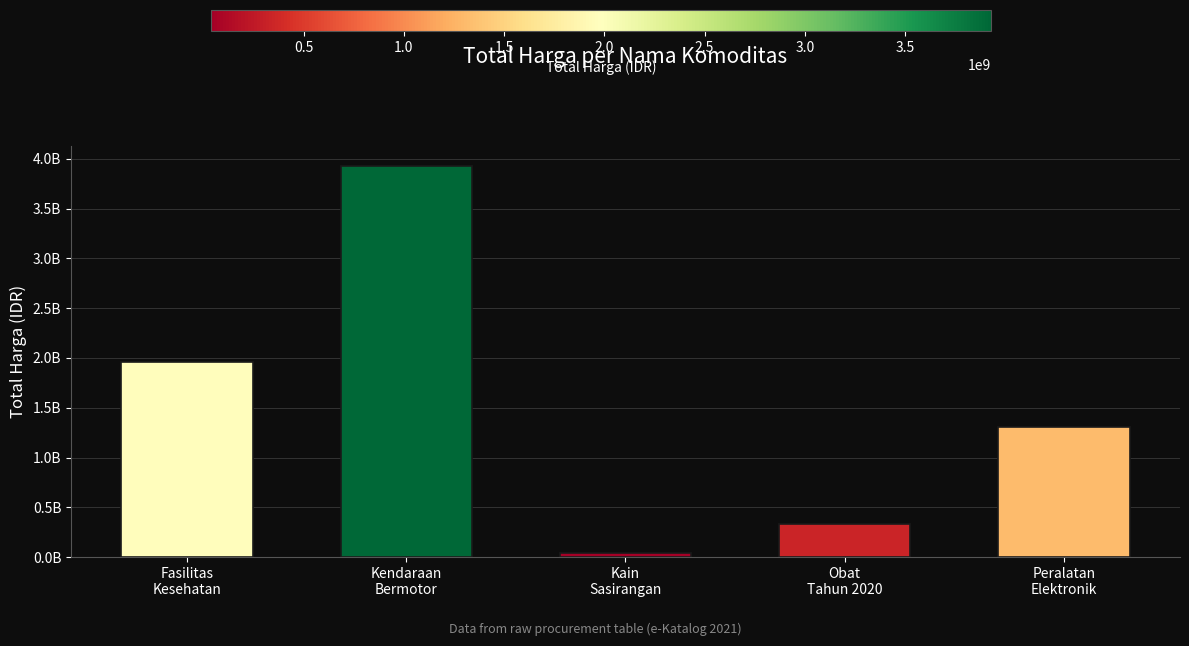

Does the chart contain any negative values?

No